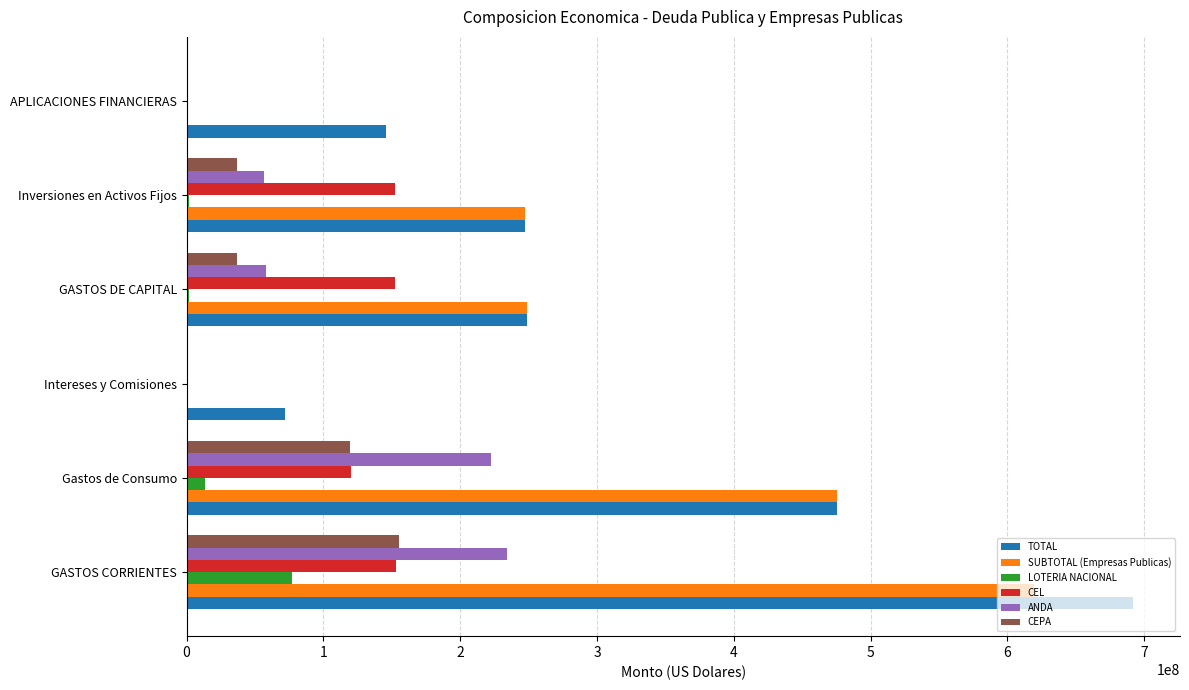

What is the highest value of the LOTERIA NACIONAL series?

77192585